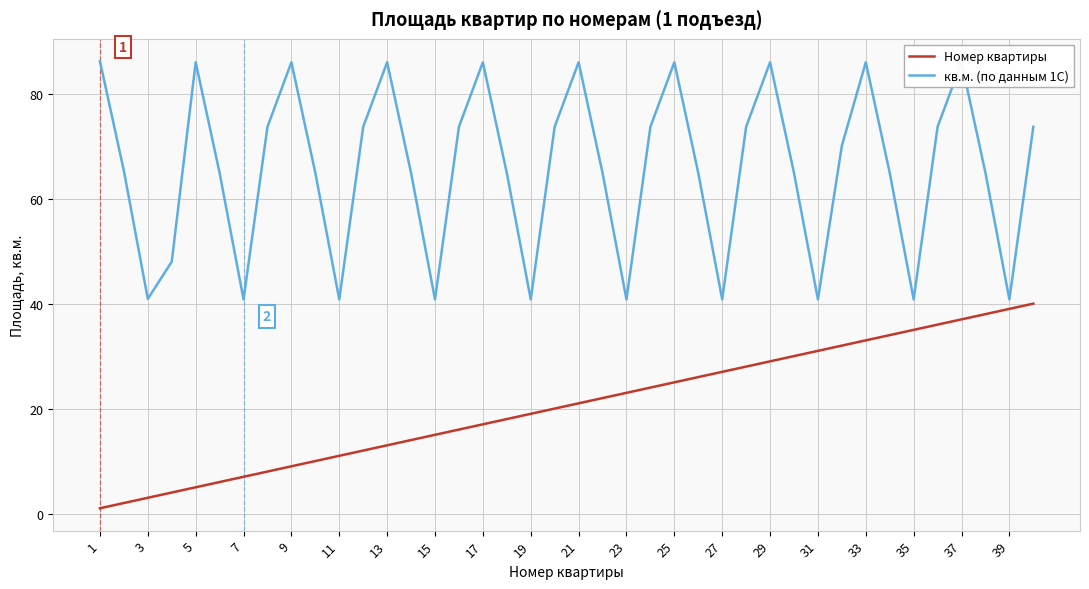

What is the average value of the кв.м. (по данным 1С) series?

65.6